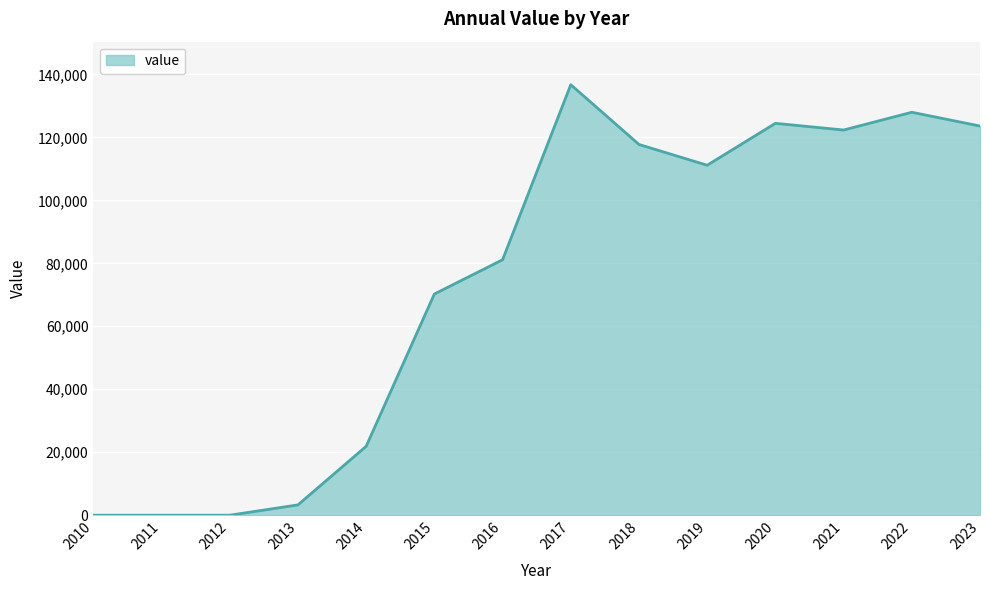

Reading right to left, transcribe all the data shown in this chart.

2023=123595	2022=127968	2021=122329	2020=124455	2019=111145	2018=117741	2017=136717	2016=81124	2015=70245	2014=21885	2013=3275	2012=0	2011=0	2010=0